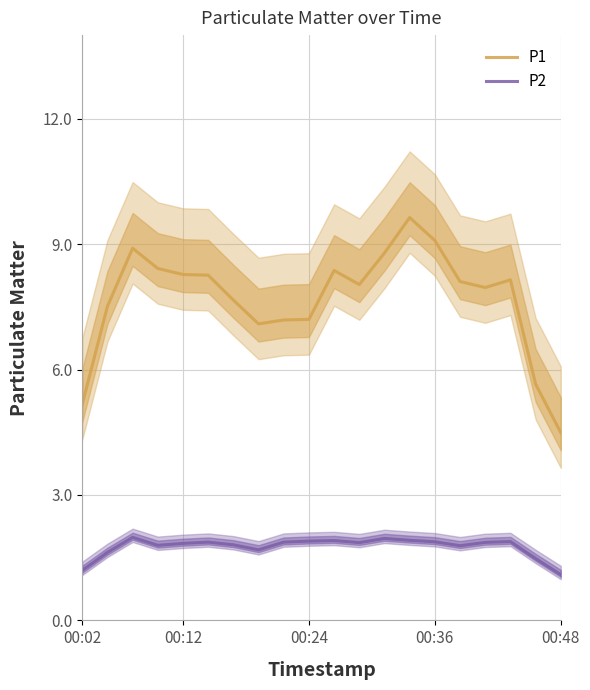

Reading left to right, extract all data points from this chart.

P1: 5.2	7.5	8.9	8.4	8.3	8.3	7.7	7.1	7.2	7.2	8.4	8.0	8.8	9.6	9.1	8.1	8.0	8.1	5.7	4.5
P2: 1.2	1.6	2.0	1.8	1.8	1.9	1.8	1.7	1.9	1.9	1.9	1.9	2.0	1.9	1.9	1.8	1.9	1.9	1.5	1.1